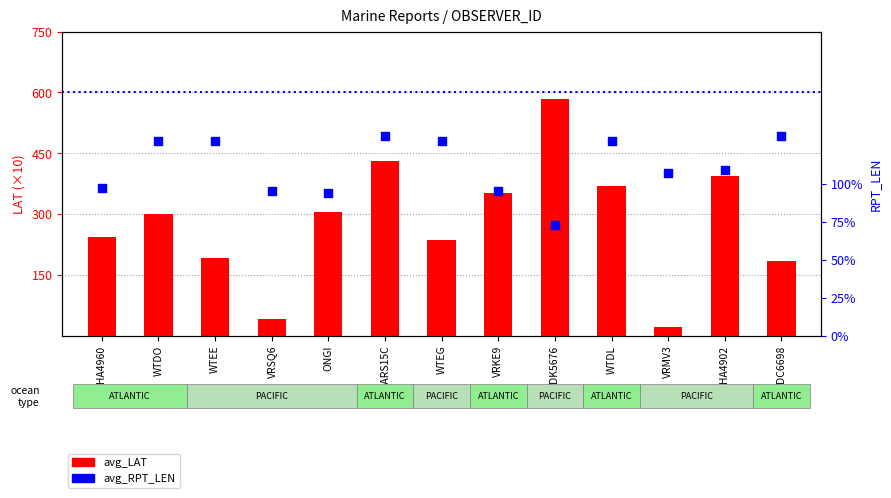

At how many categories does at least one series exceed 52?

13